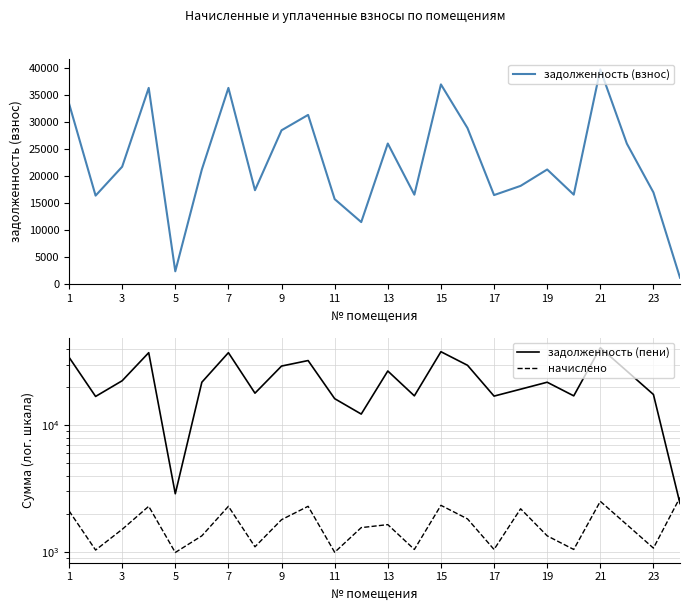

After their last crossing, which series has the higher values: задолженность (пени) or начислено?

начислено